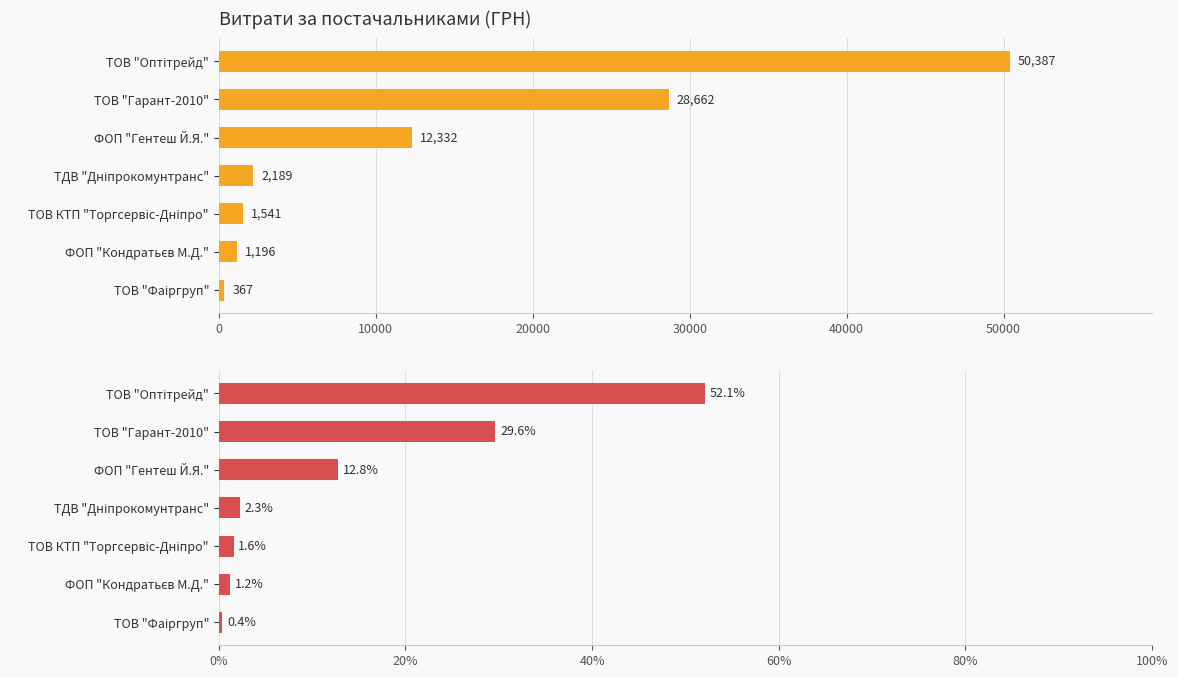

Rank the series by their average value, from highest to lowest.

СУМА (ГРН), Частка (%)